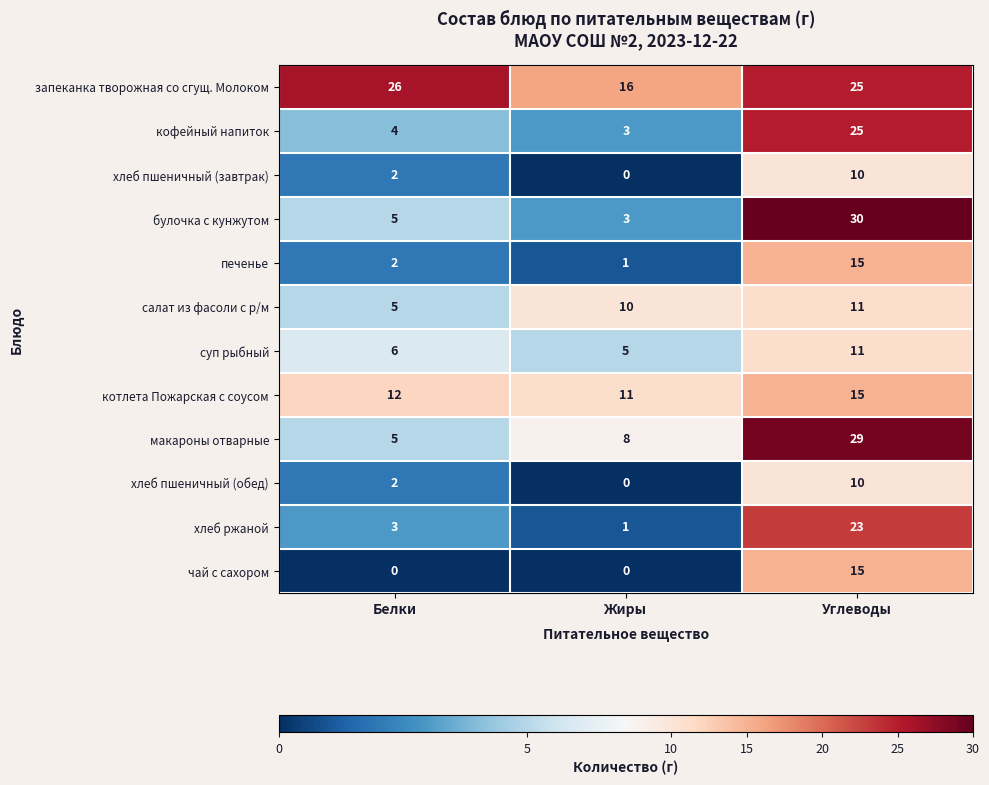

Which series has the widest spread of values?

булочка с кунжутом